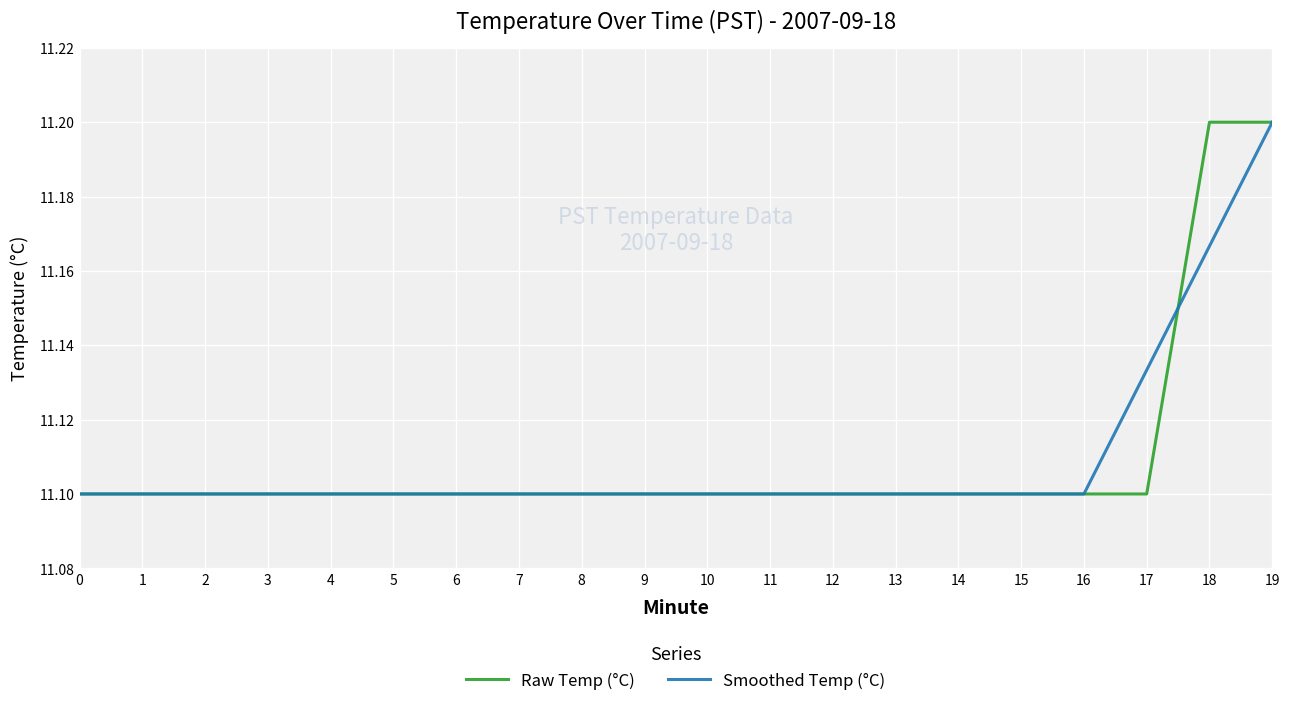

Rank the series at 17 from lowest to highest value.

Raw Temp (°C), Smoothed Temp (°C)